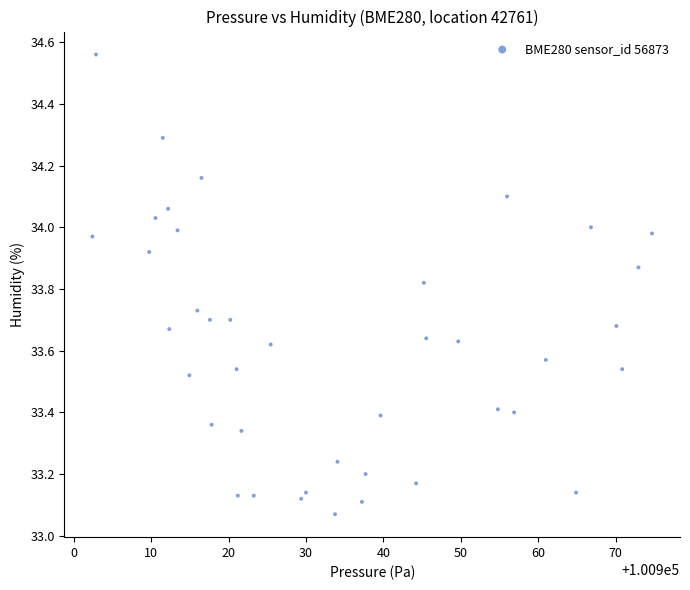

What is the range of Y values (max minus min)?

1.5